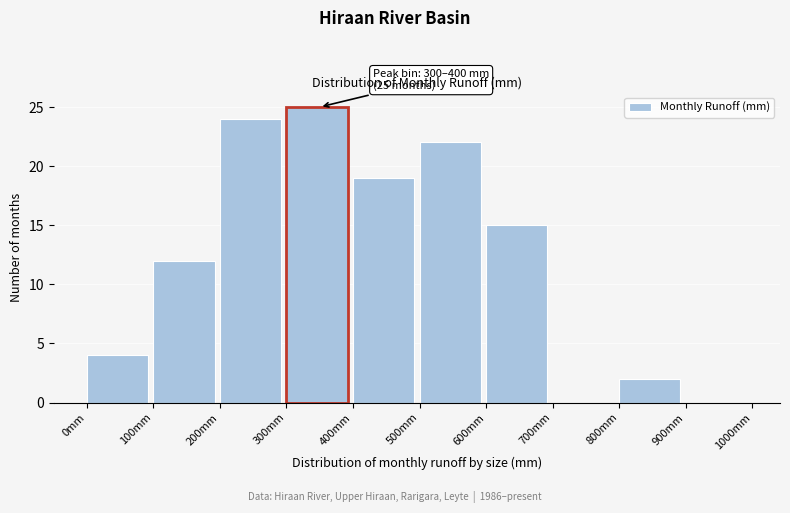

Over which range of the x-axis is the bar tallest?

300 to 400